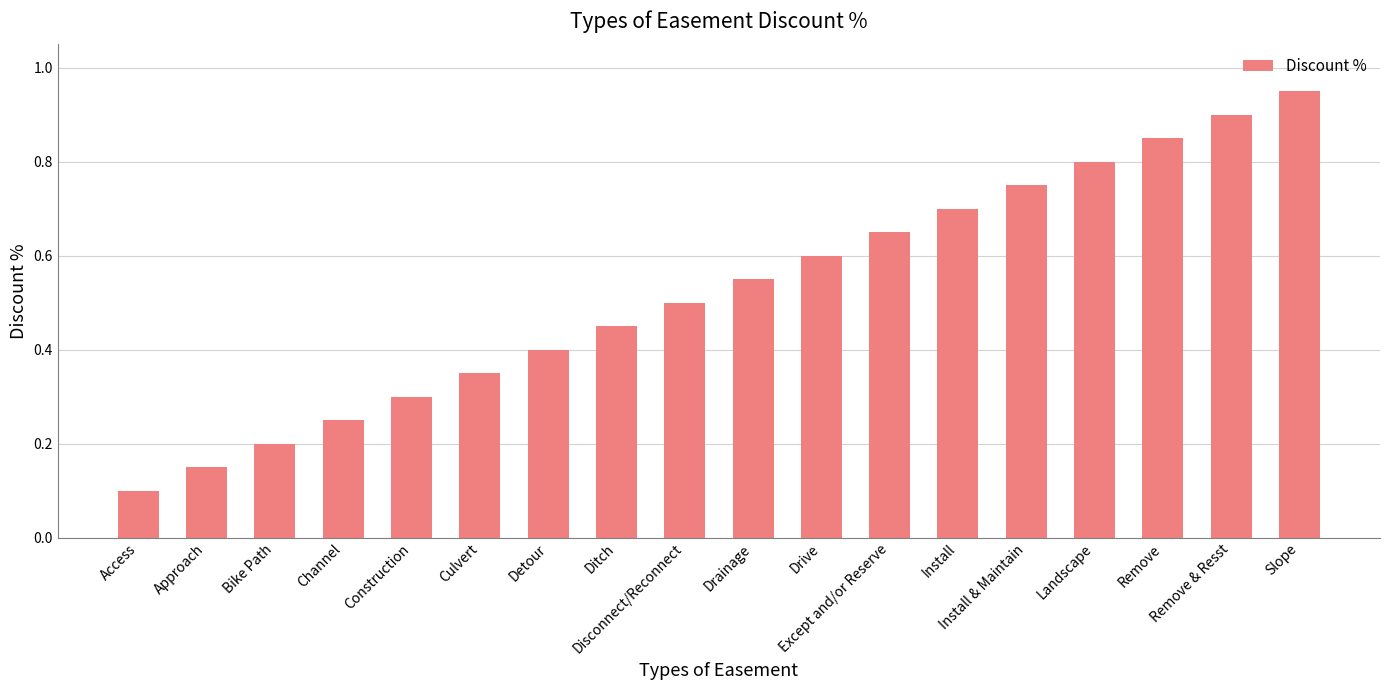

What is the change in value from Approach to Remove & Resst?

+0.8